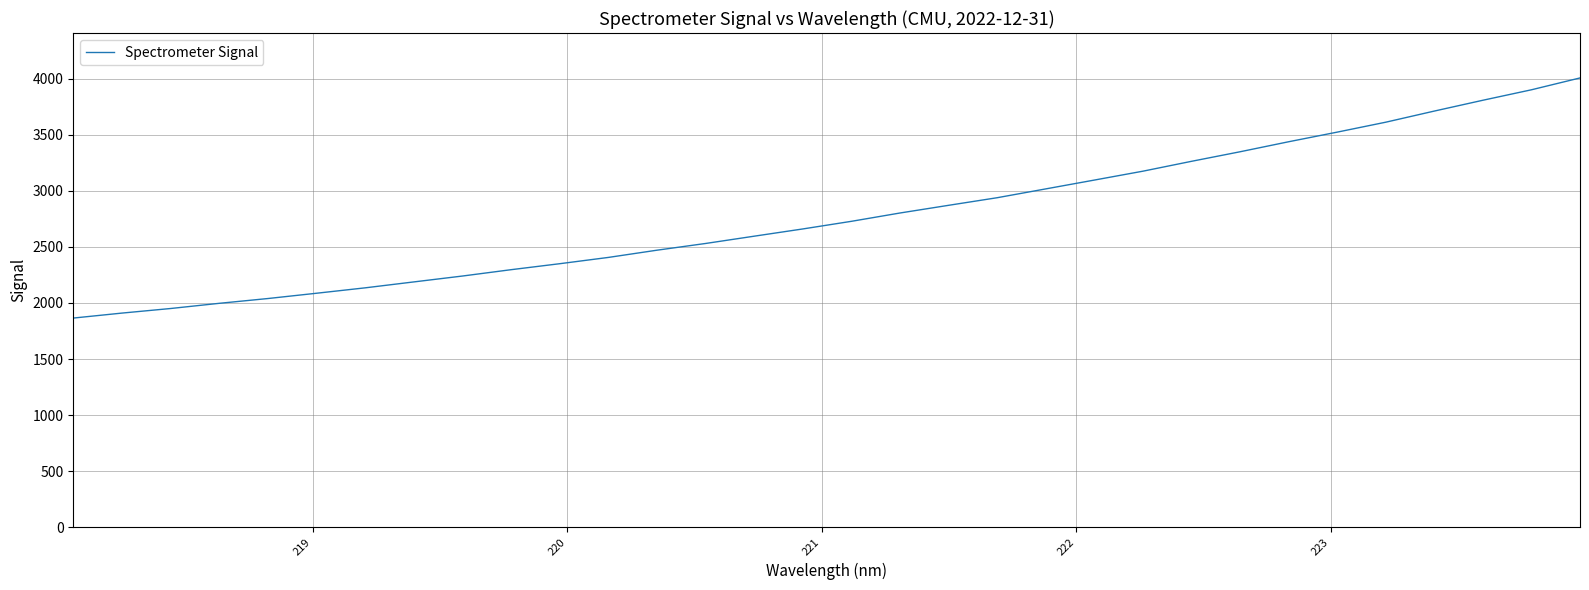

What is the maximum value shown in the chart?

4006.9